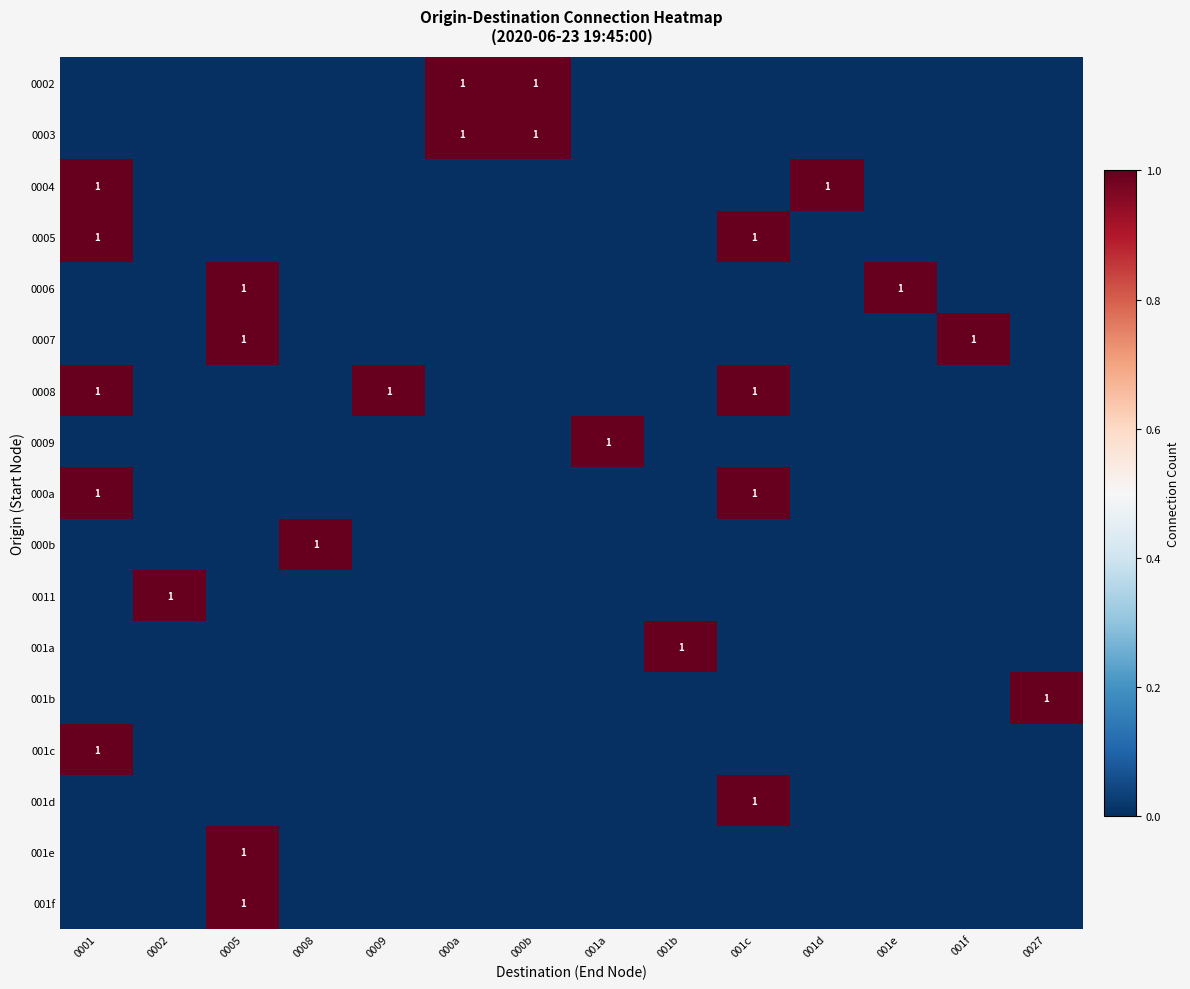

The value of 0003 at 0002 is 0. True or false?

True